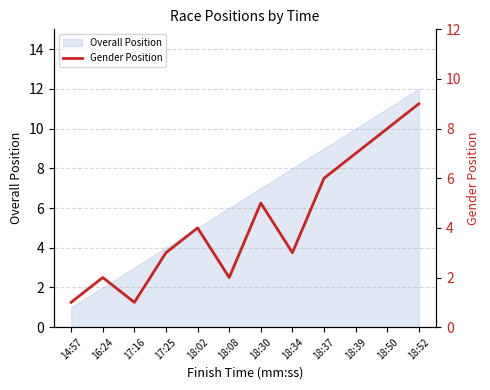

Reading left to right, extract all data points from this chart.

14:57=1	16:24=2	17:16=1	17:25=3	18:02=4	18:08=2	18:30=5	18:34=3	18:37=6	18:39=7	18:50=8	18:52=9